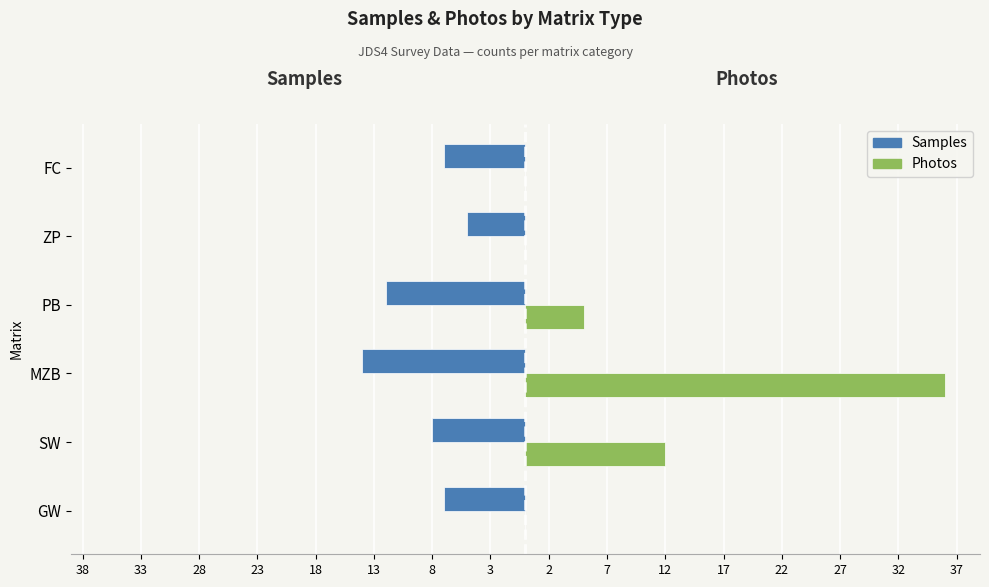

What is the average value of the Photos series?

9